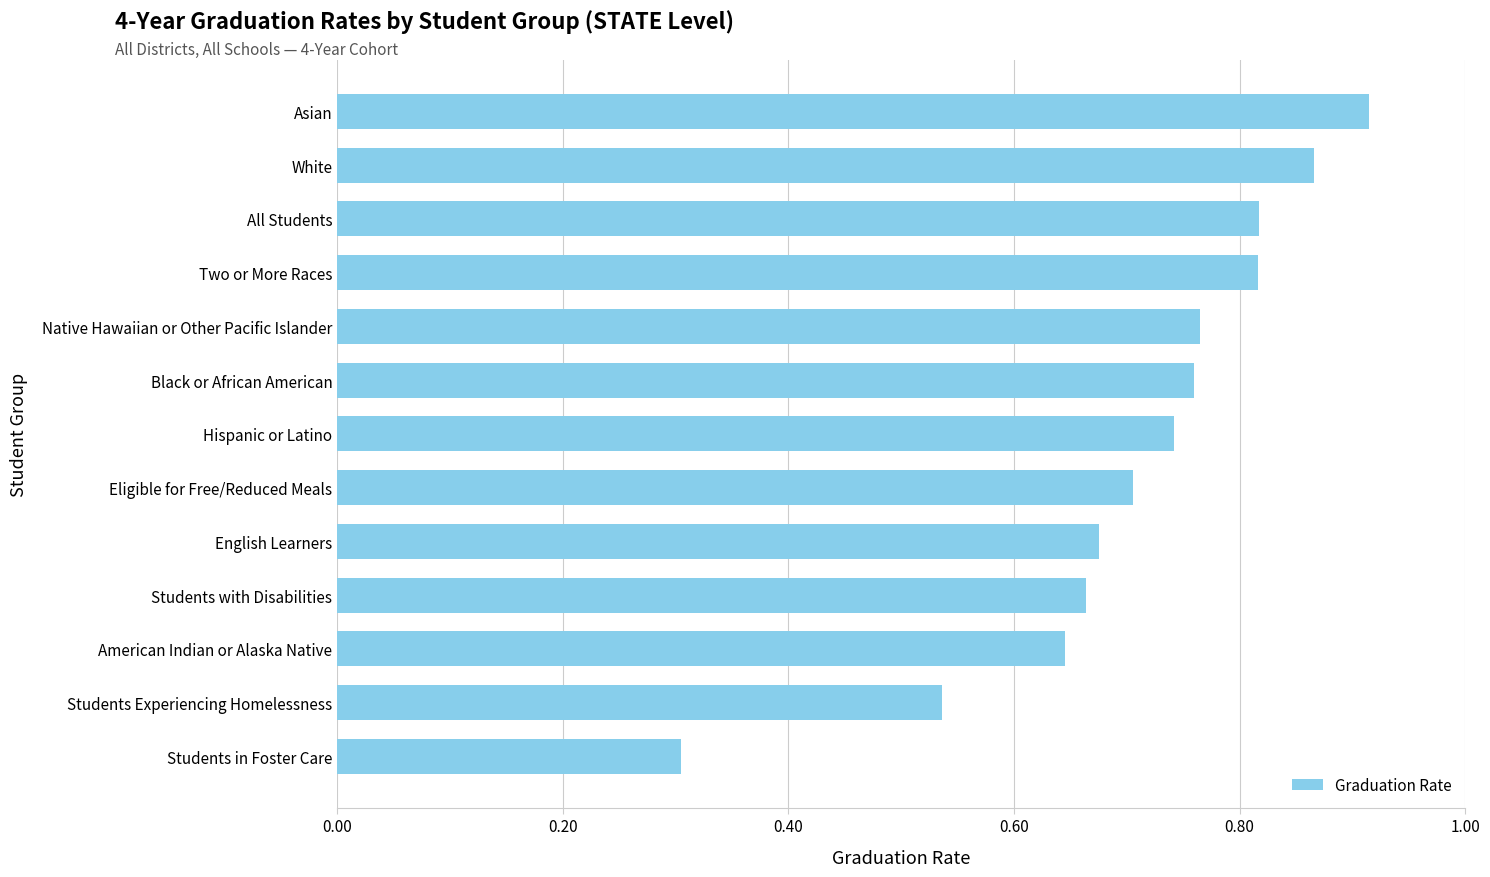

What is the minimum value shown in the chart?

0.3